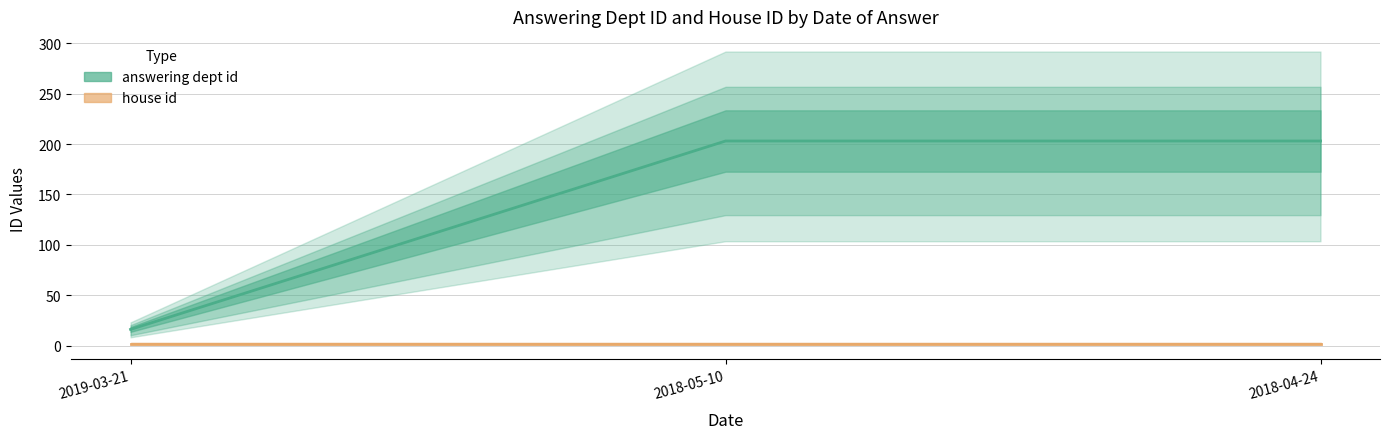

Rank the categories by value from highest to lowest.

2018-05-10, 2018-04-24, 2019-03-21